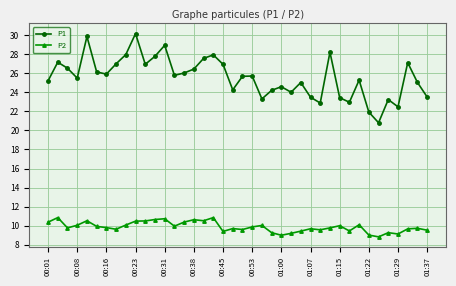

Which series has the largest range (max minus min)?

P1